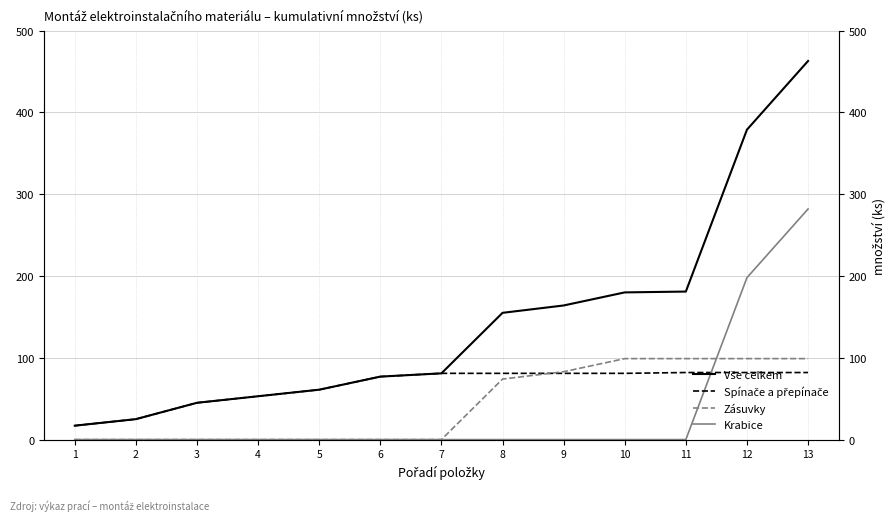

Which category has the lowest value across all series?

1